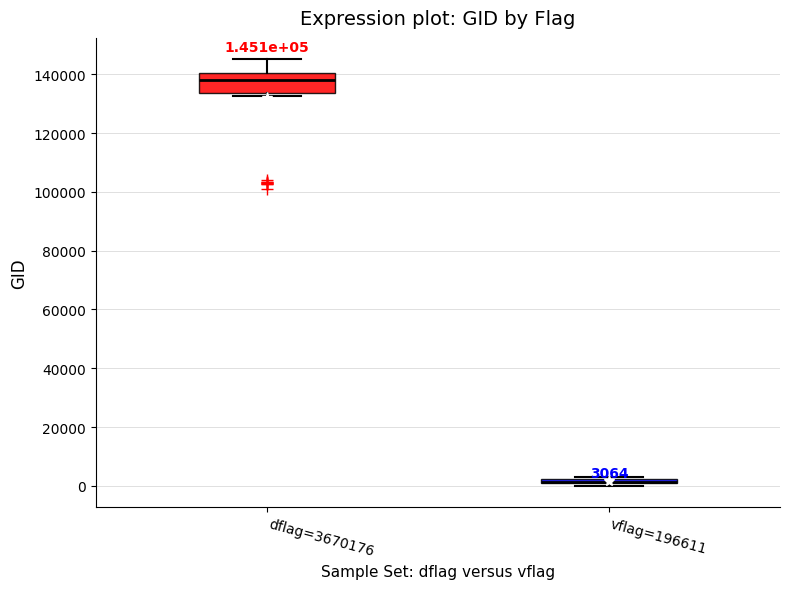

Comparing the boxes themselves (not the whiskers), which one is the tallest?

dflag=3670176